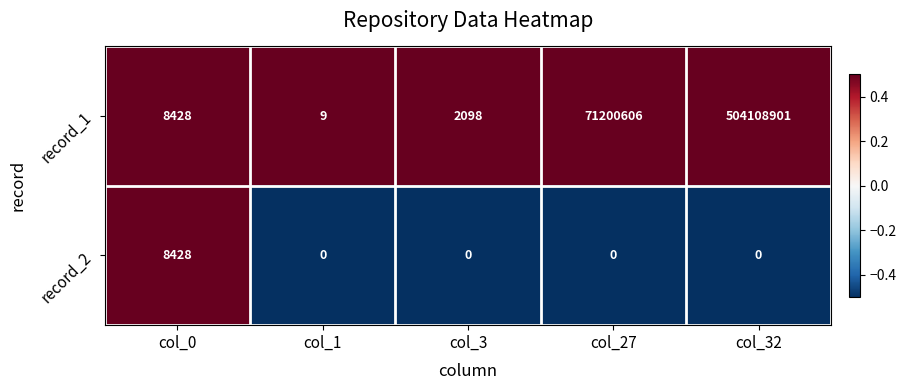

Which series has the largest total across all categories?

record_1